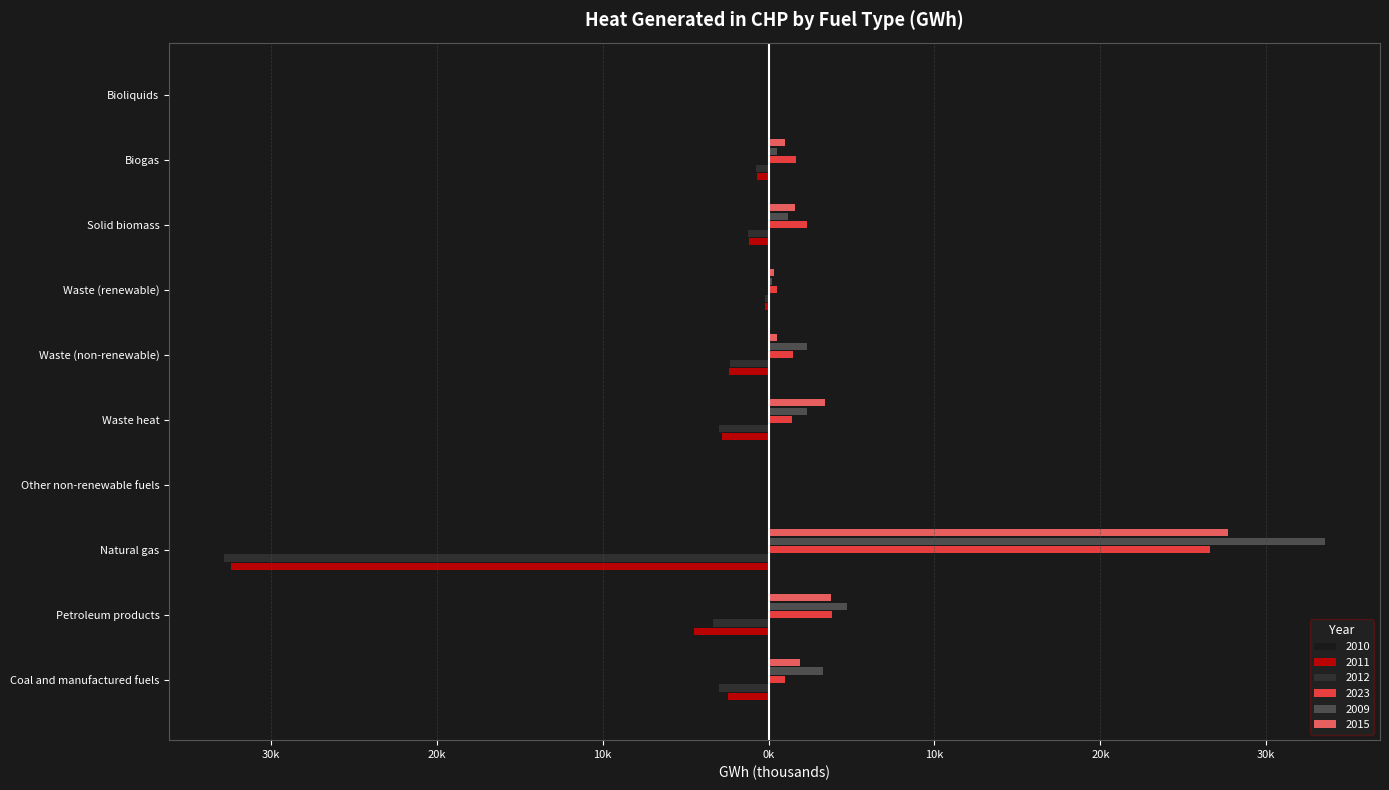

At which label does 2015 first exceed 1?

Coal and manufactured fuels